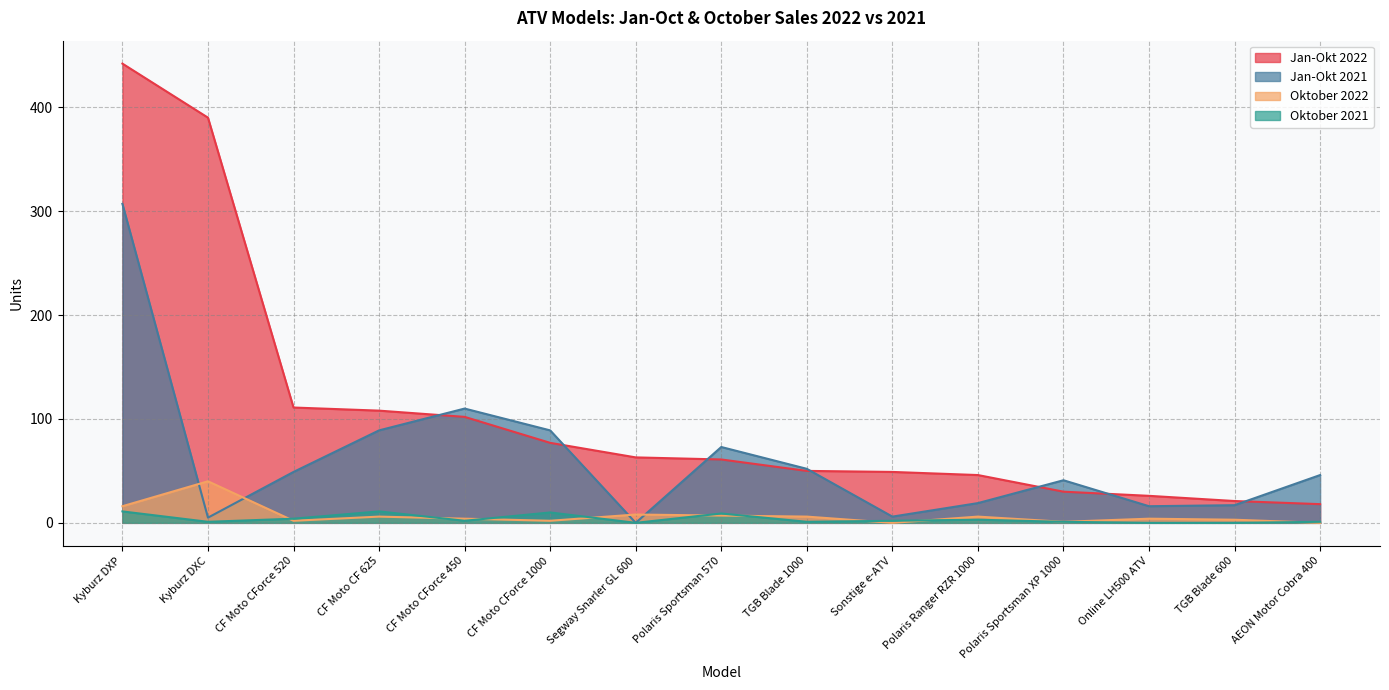

Is the value of Jan-Okt 2021 at Online LH500 ATV greater than the value of Jan-Okt 2022 at CF Moto CForce 520?

No